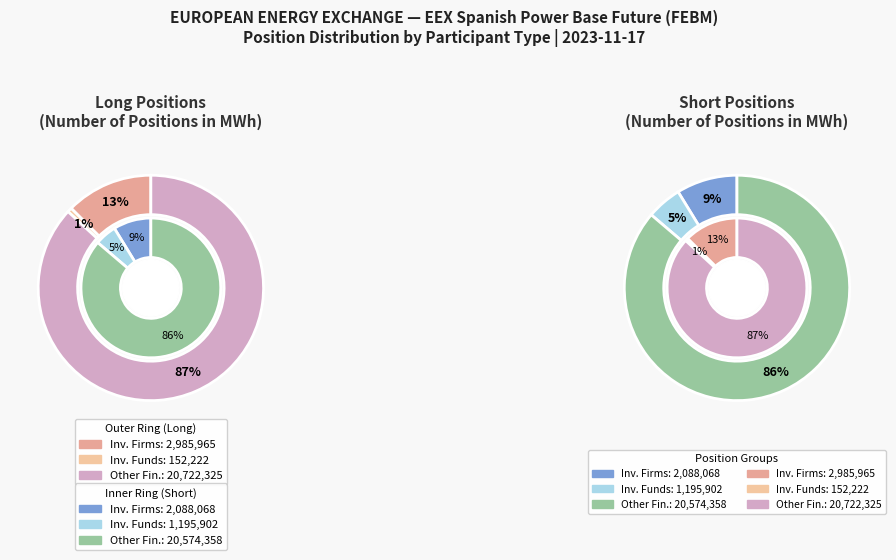

Is Other Financial Institutions the majority of the pie?

Yes